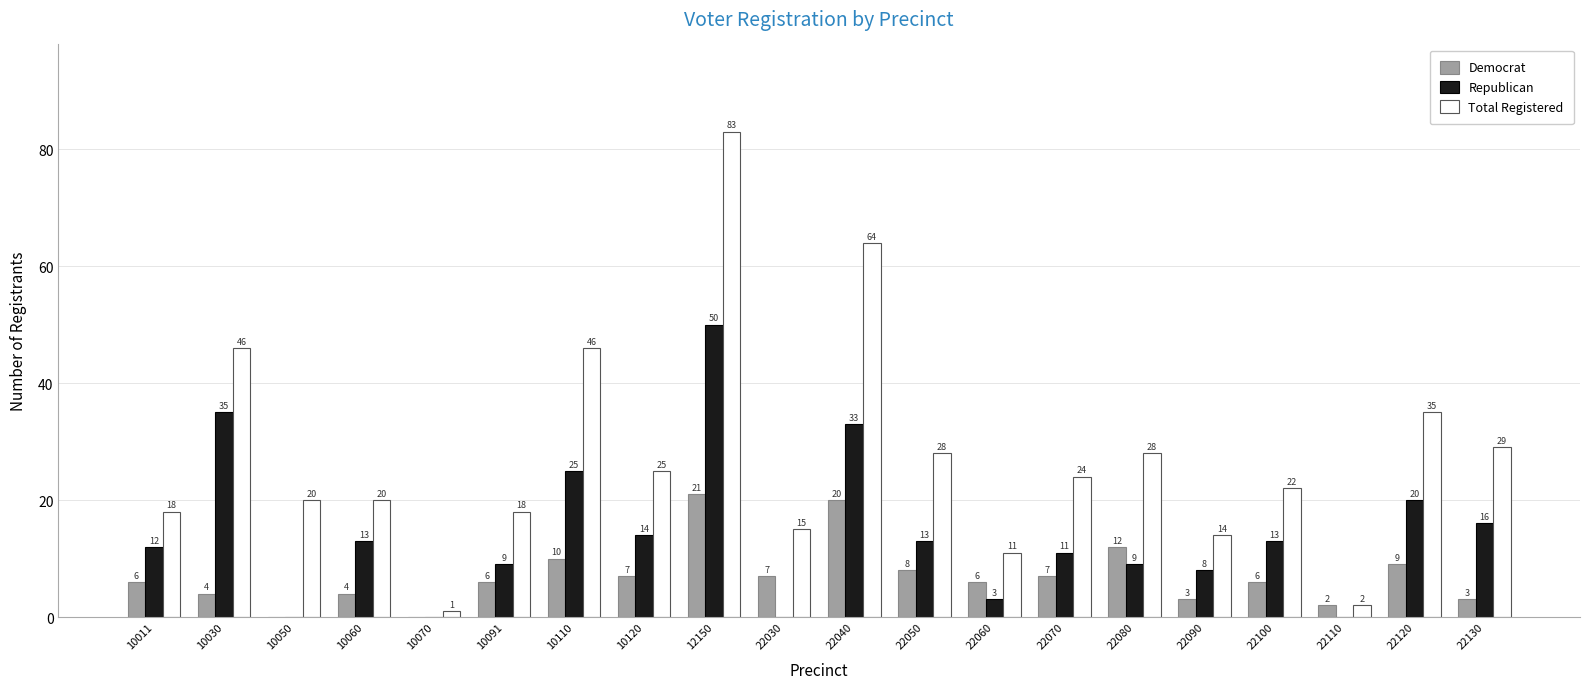

Between 10011 and 22120, which series saw the biggest shift?

Total Registered